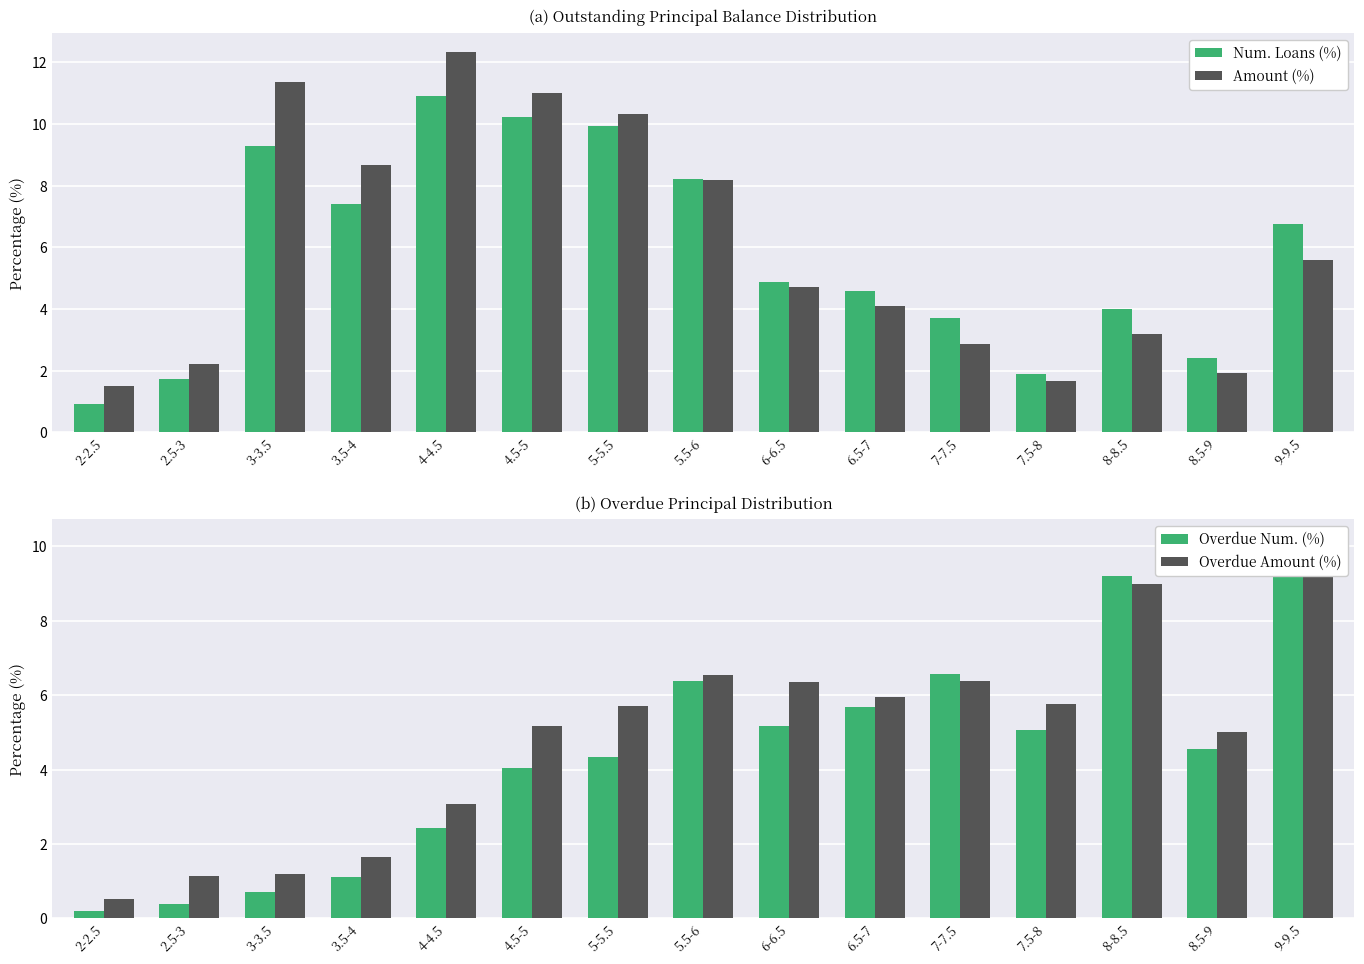

How many data points in Amount (%) are less than 4?

6